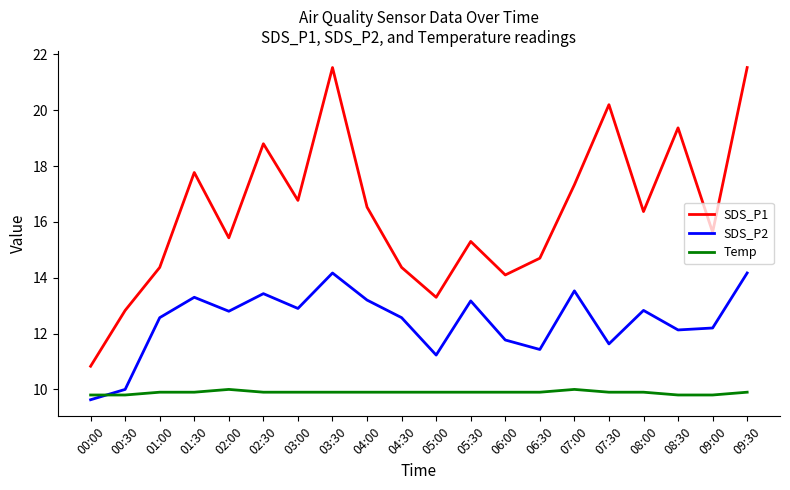

Reading left to right, transcribe all the data shown in this chart.

SDS_P1: 00:00=10.8	00:30=12.8	01:00=14.4	01:30=17.8	02:00=15.4	02:30=18.8	03:00=16.8	03:30=21.5	04:00=16.5	04:30=14.4	05:00=13.3	05:30=15.3	06:00=14.1	06:30=14.7	07:00=17.3	07:30=20.2	08:00=16.4	08:30=19.4	09:00=15.6	09:30=21.5
SDS_P2: 00:00=9.6	00:30=10.0	01:00=12.6	01:30=13.3	02:00=12.8	02:30=13.4	03:00=12.9	03:30=14.2	04:00=13.2	04:30=12.6	05:00=11.2	05:30=13.2	06:00=11.8	06:30=11.4	07:00=13.5	07:30=11.6	08:00=12.8	08:30=12.1	09:00=12.2	09:30=14.2
Temp: 00:00=9.8	00:30=9.8	01:00=9.9	01:30=9.9	02:00=10.0	02:30=9.9	03:00=9.9	03:30=9.9	04:00=9.9	04:30=9.9	05:00=9.9	05:30=9.9	06:00=9.9	06:30=9.9	07:00=10.0	07:30=9.9	08:00=9.9	08:30=9.8	09:00=9.8	09:30=9.9